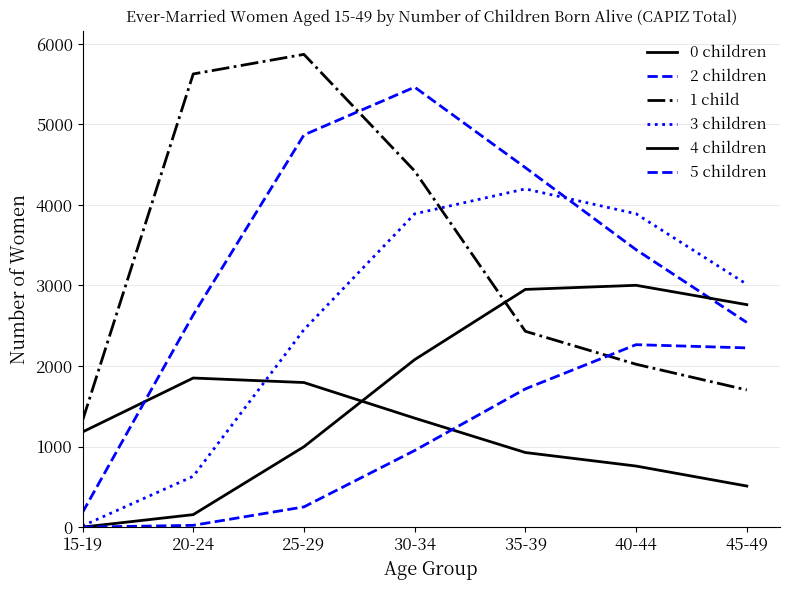

How many lines are shown in the chart?

6